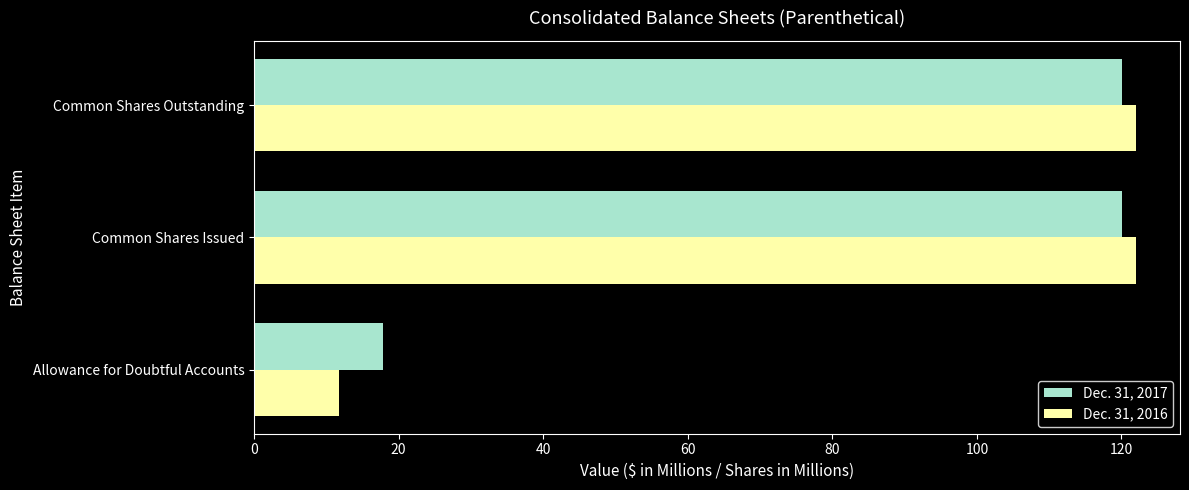

What is the smallest value displayed?

11.8